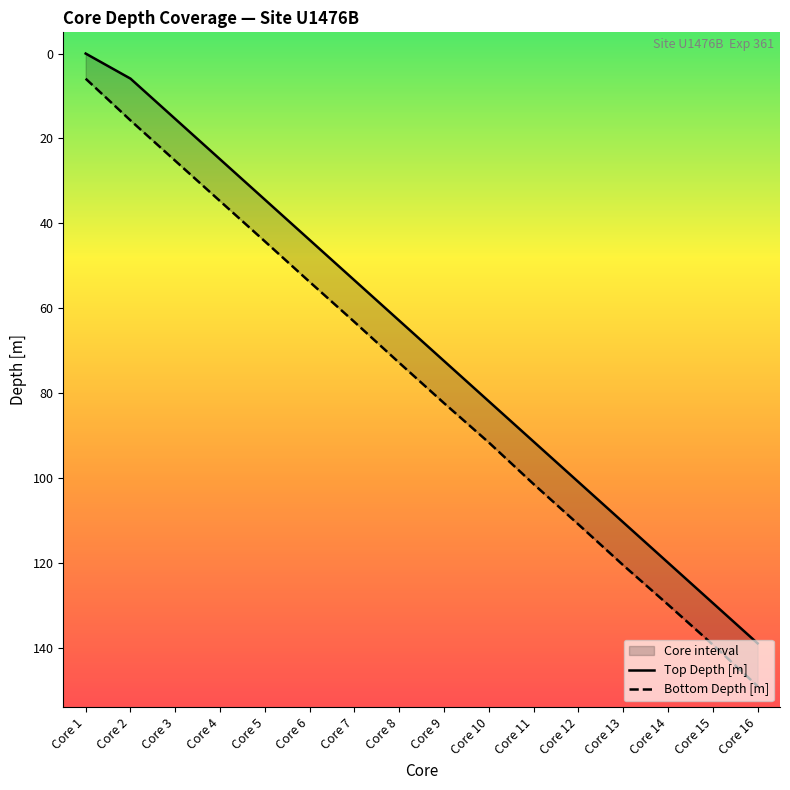

Reading right to left, list all the values displayed in this chart.

Top Depth [m]: Core 16=138.9	Core 15=129.4	Core 14=119.9	Core 13=110.4	Core 12=100.9	Core 11=91.4	Core 10=81.9	Core 9=72.4	Core 8=62.9	Core 7=53.4	Core 6=43.9	Core 5=34.4	Core 4=24.9	Core 3=15.4	Core 2=5.9	Core 1=0.0
Bottom Depth [m]: Core 16=149.0	Core 15=139.2	Core 14=129.8	Core 13=120.5	Core 12=110.9	Core 11=101.4	Core 10=91.6	Core 9=82.3	Core 8=72.8	Core 7=63.2	Core 6=53.8	Core 5=44.2	Core 4=34.8	Core 3=25.3	Core 2=15.7	Core 1=5.9